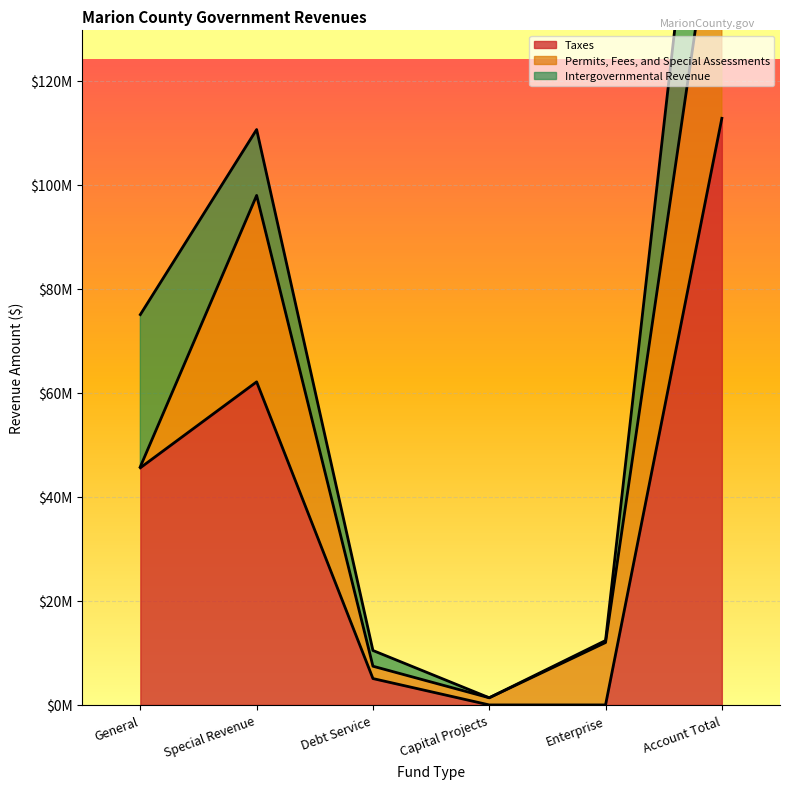

What is the approximate value of Intergovernmental Revenue at Special Revenue, to the nearest 10?

12666530